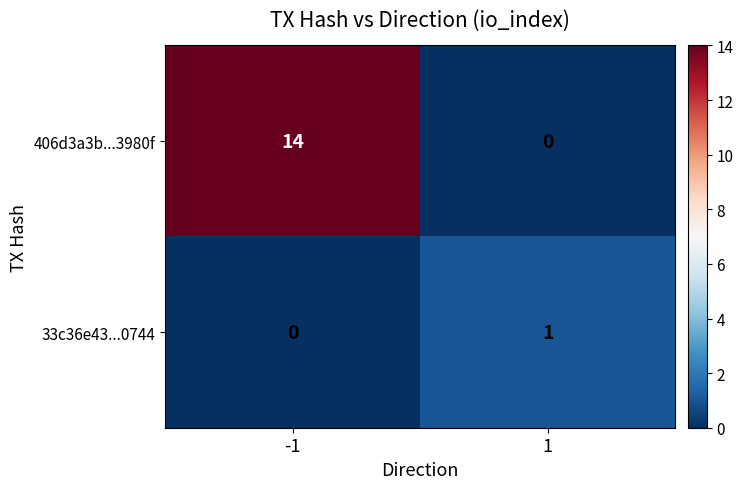

What is the sum of all 406d3a3b...3980f values?

14